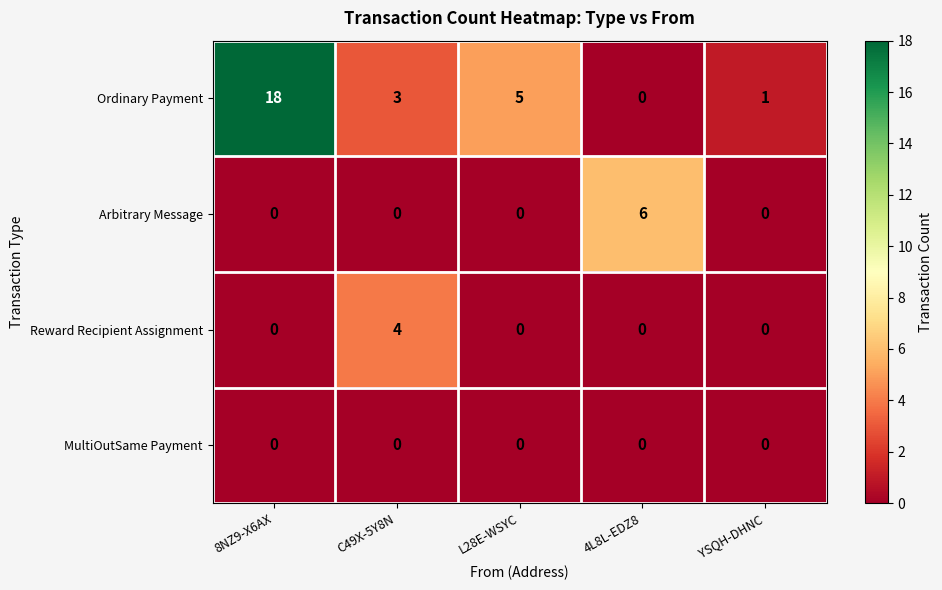

What is the sum of all Ordinary Payment values?

27